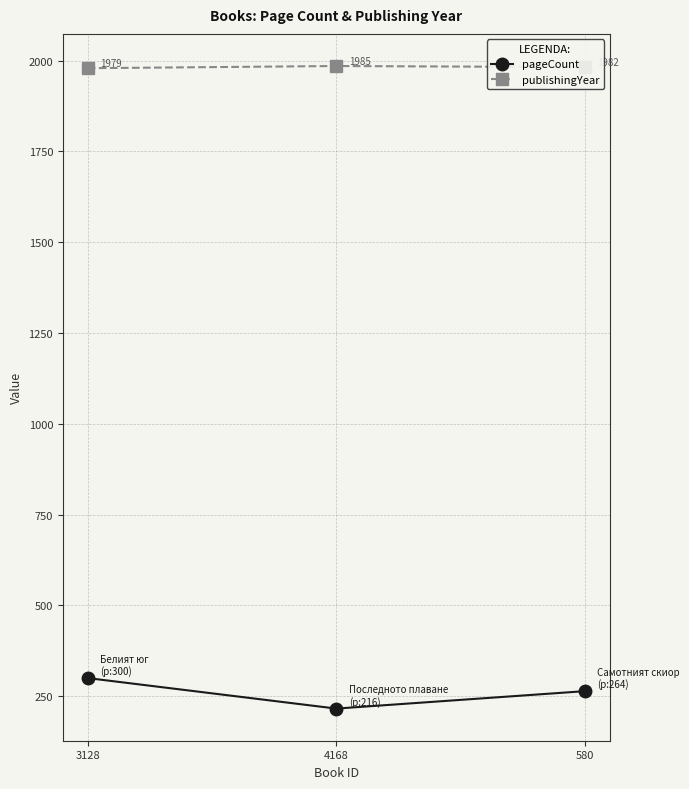

Rank the series by their average value, from lowest to highest.

pageCount, publishingYear